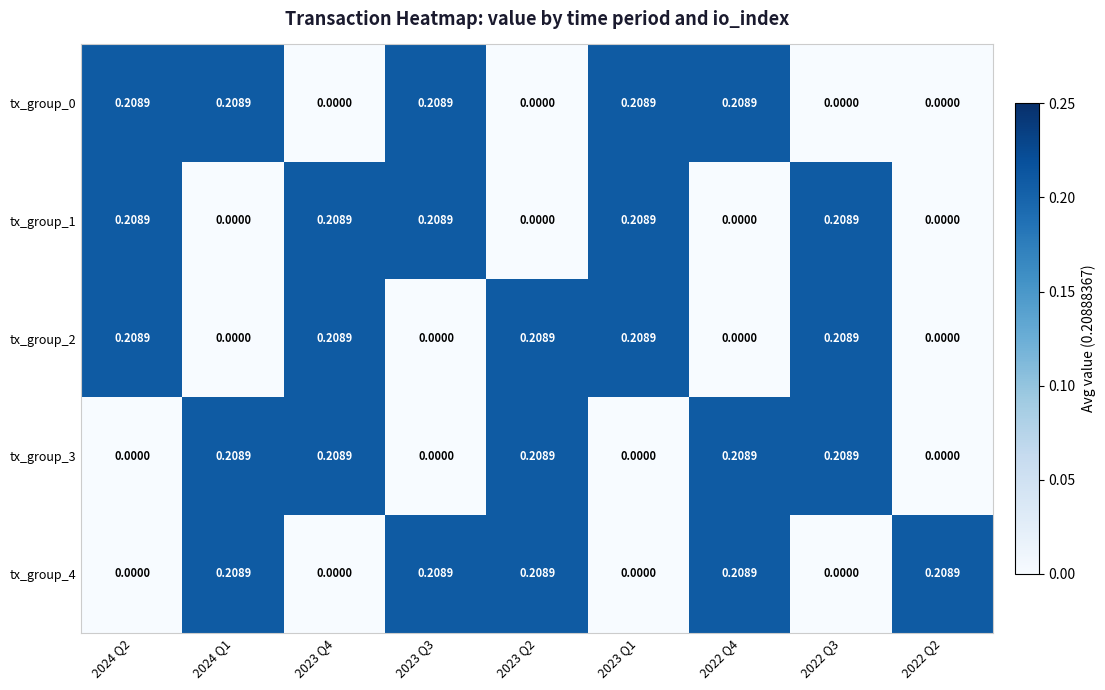

Is the value of tx_group_2 at 2022 Q4 greater than the value of tx_group_0 at 2023 Q3?

No